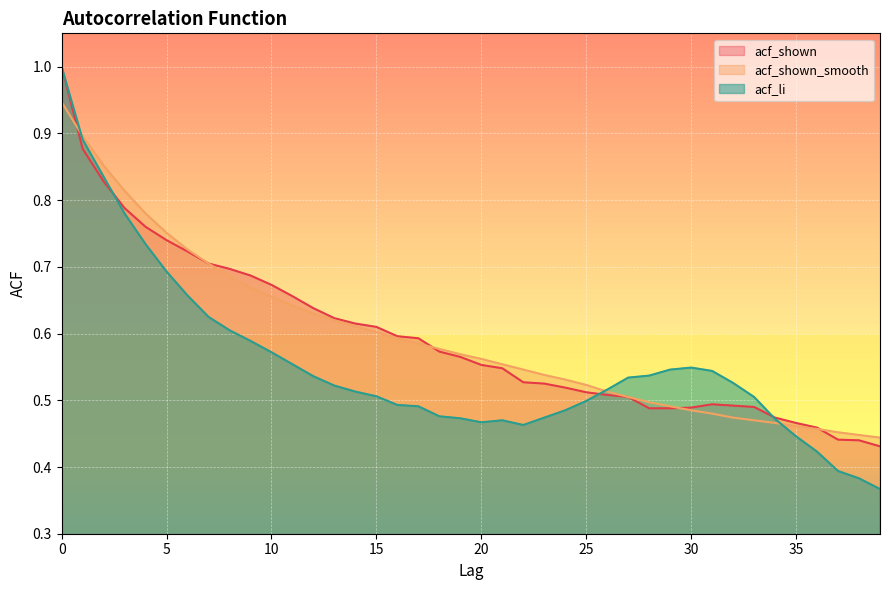

What are all the series names shown in the legend?

acf_shown, acf_shown_smooth, acf_li